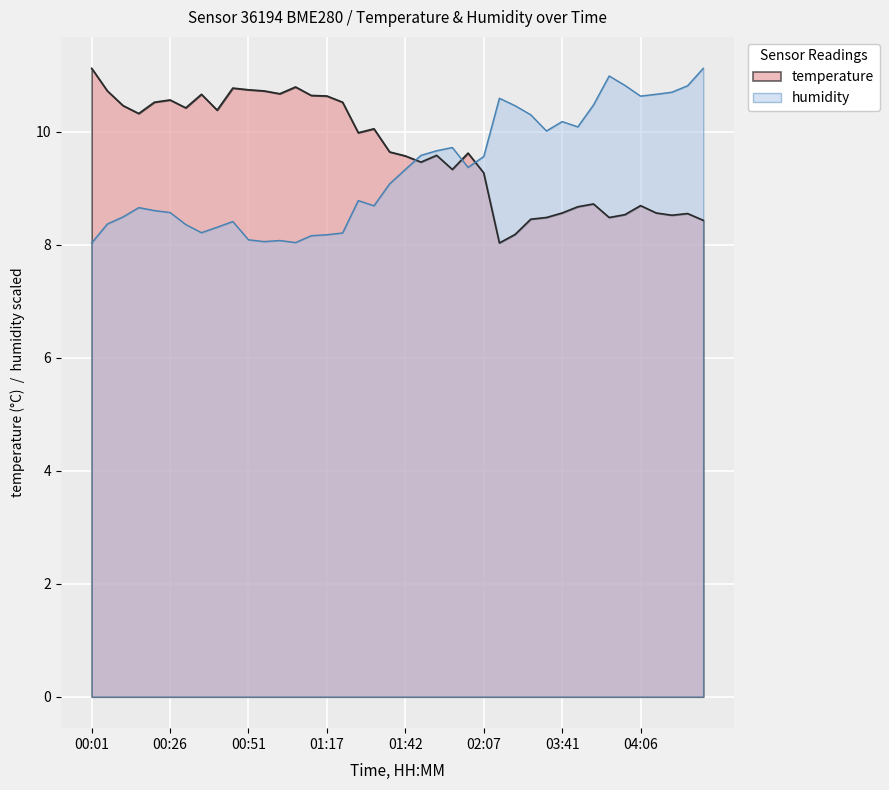

What is the smallest value displayed?

8.0